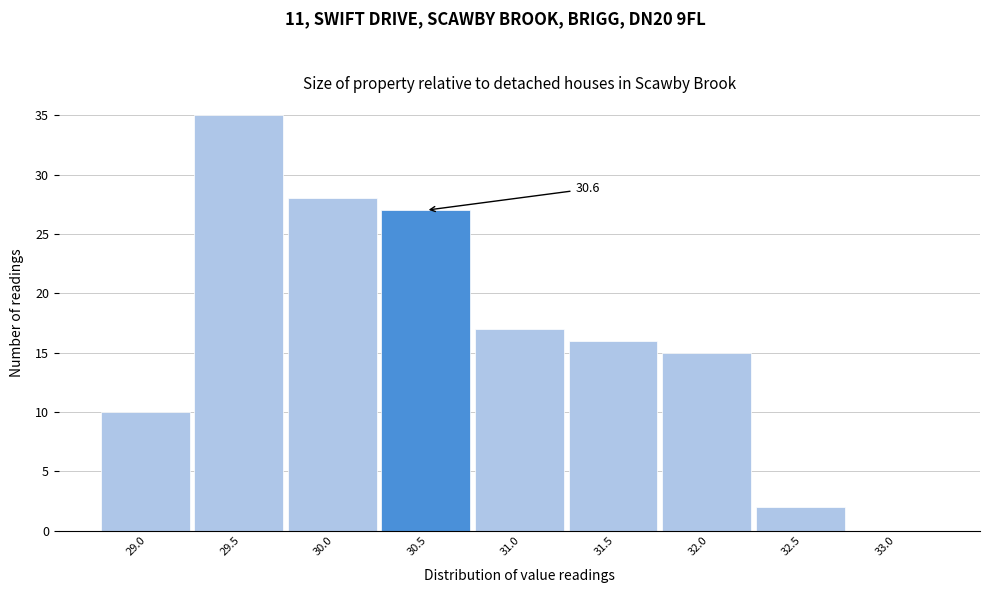

Reading right to left, transcribe all the data shown in this chart.

33.0=0	32.5=2	32.0=15	31.5=16	31.0=17	30.5=27	30.0=28	29.5=35	29.0=10